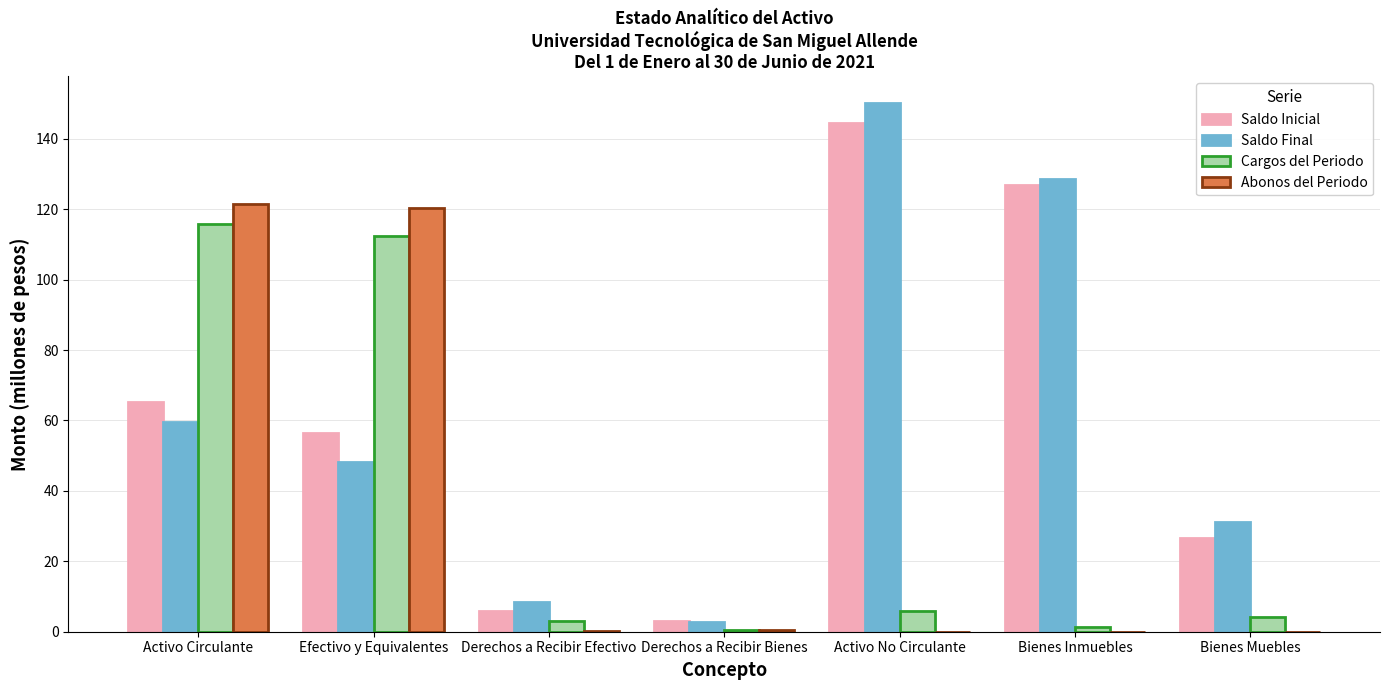

How many data points does each series have?

7